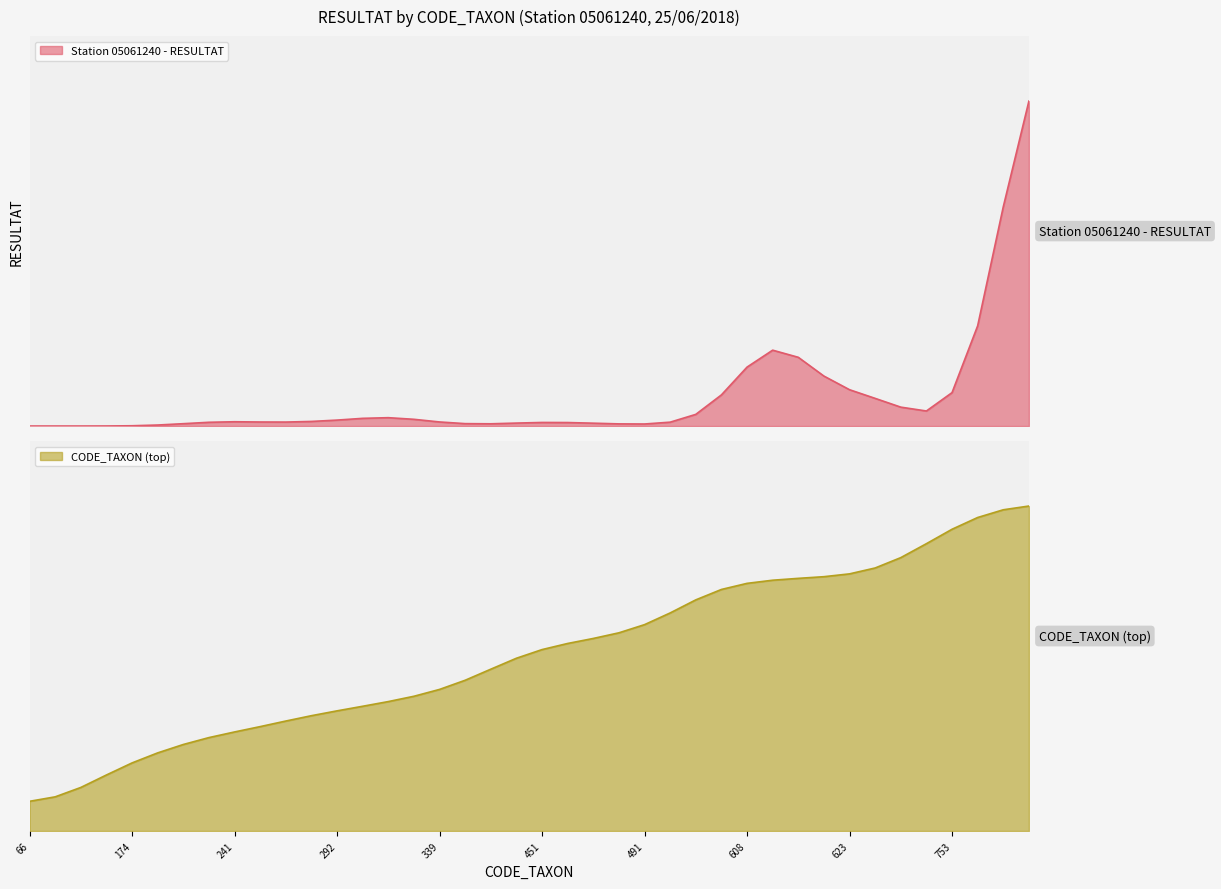

Approximately how many times larger is the value at 650 compared to 241?

2.8